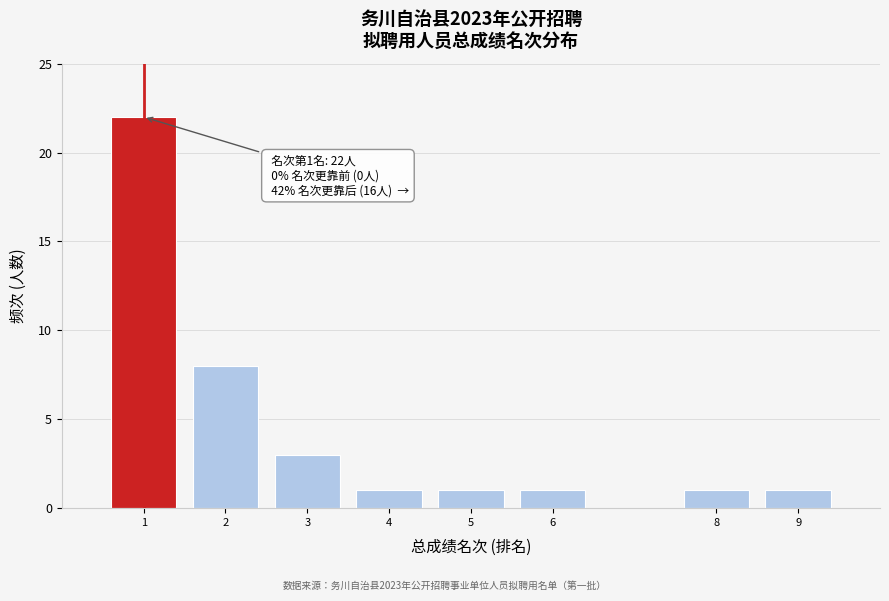

Reading left to right, list all the values displayed in this chart.

1=22	2=8	3=3	4=1	5=1	6=1	8=1	9=1